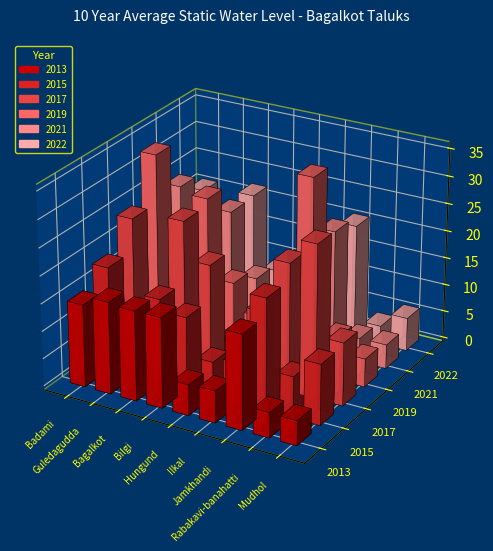

Which has a higher value, Ilkal or Guledagudda?

Guledagudda